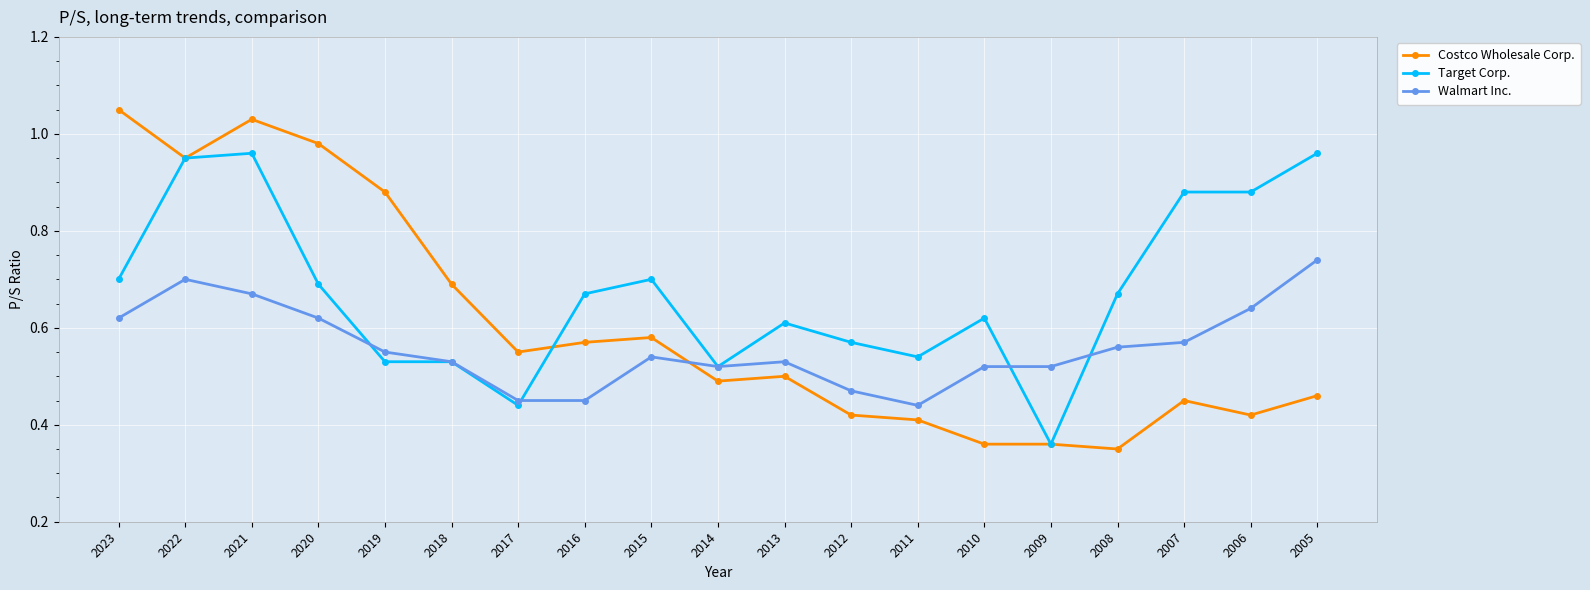

The value of Walmart Inc. at 2017 is 0.6. True or false?

False